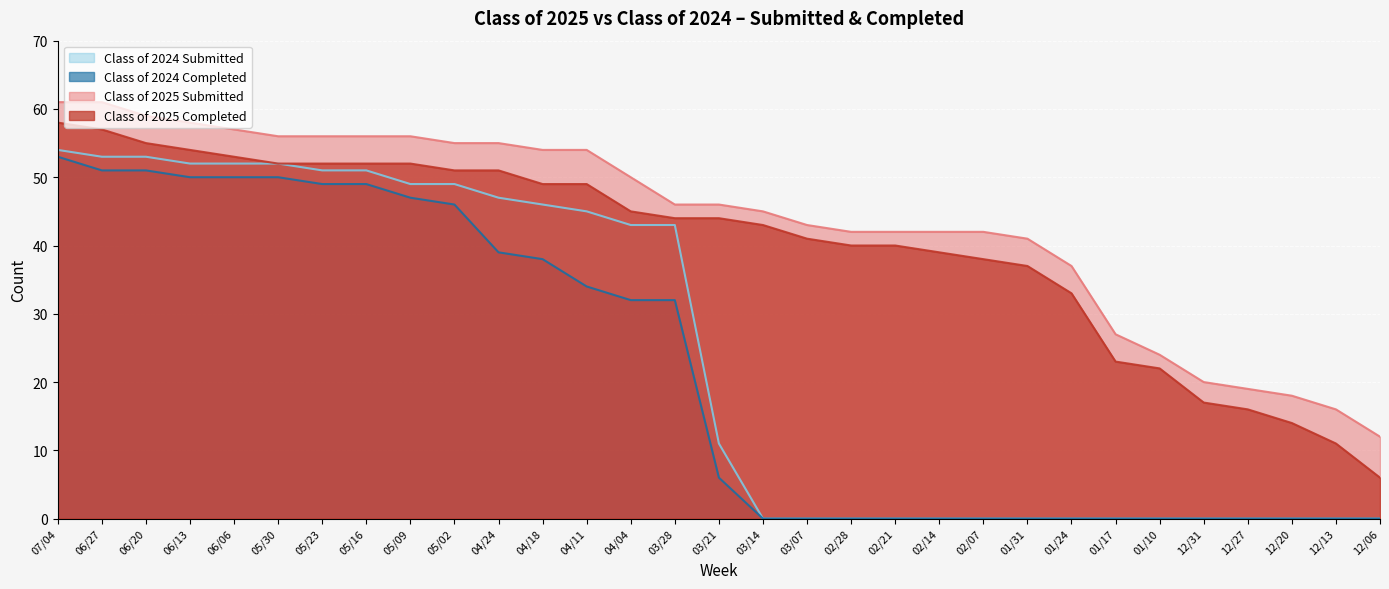

Does the chart display data point markers on the line(s)?

No